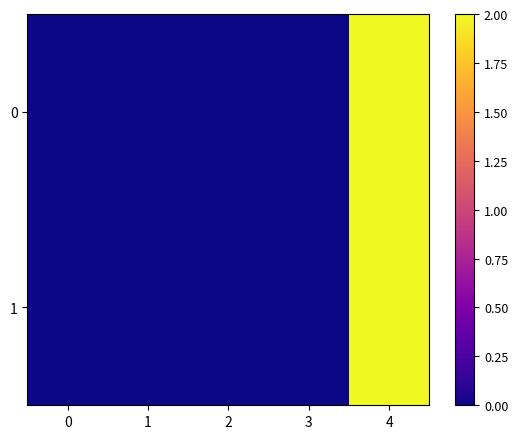

At which category is the sum across all series the highest?

4